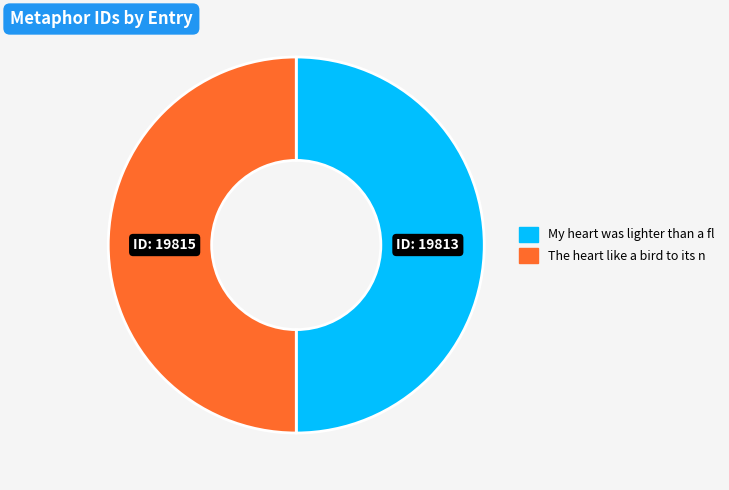

How many slices are in this pie chart?

2